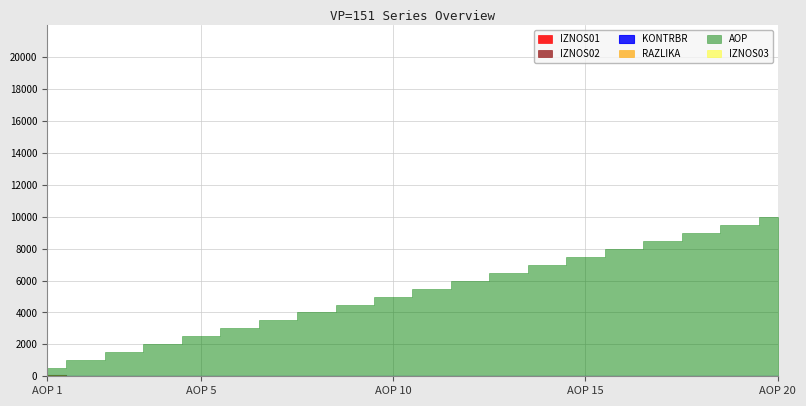

How many values in IZNOS01 are above zero?

1